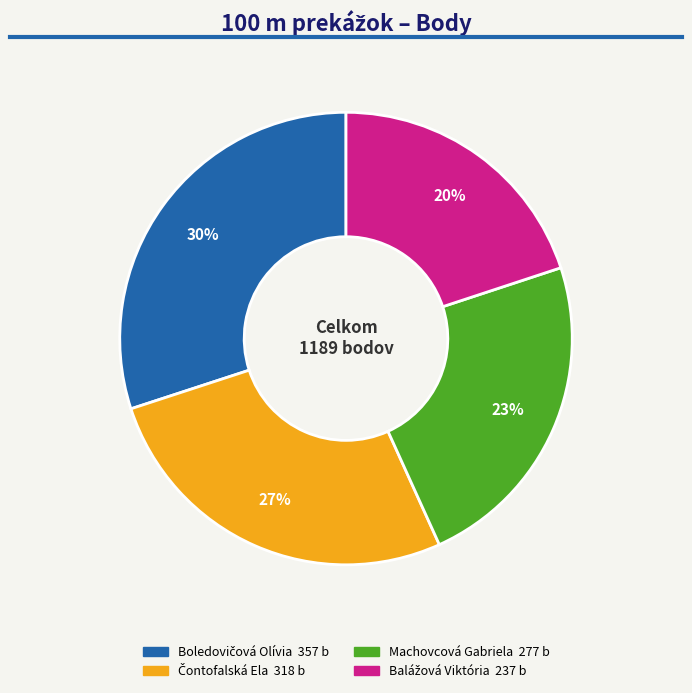

To the nearest percent, what portion does Machovcová Gabriela represent?

23%